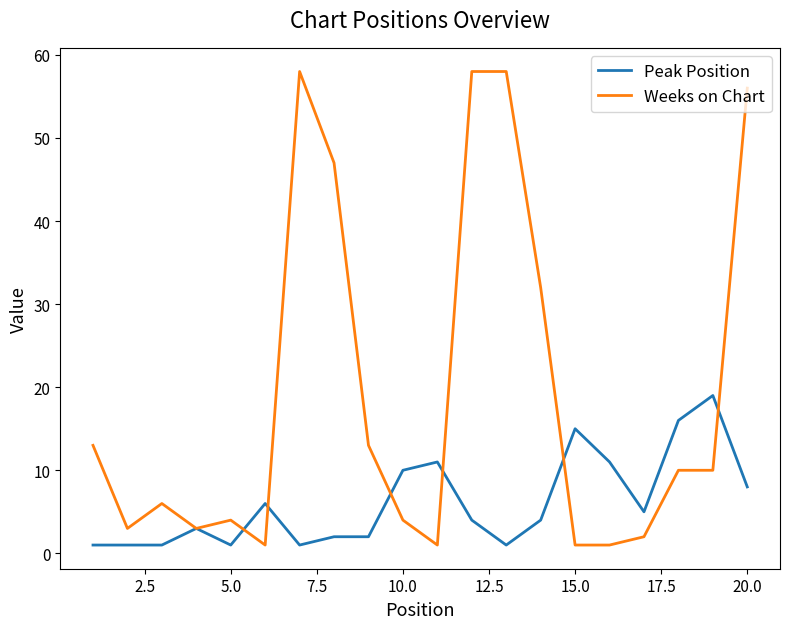

What is the difference between the maximum and second lowest values in the Peak Position series?

18